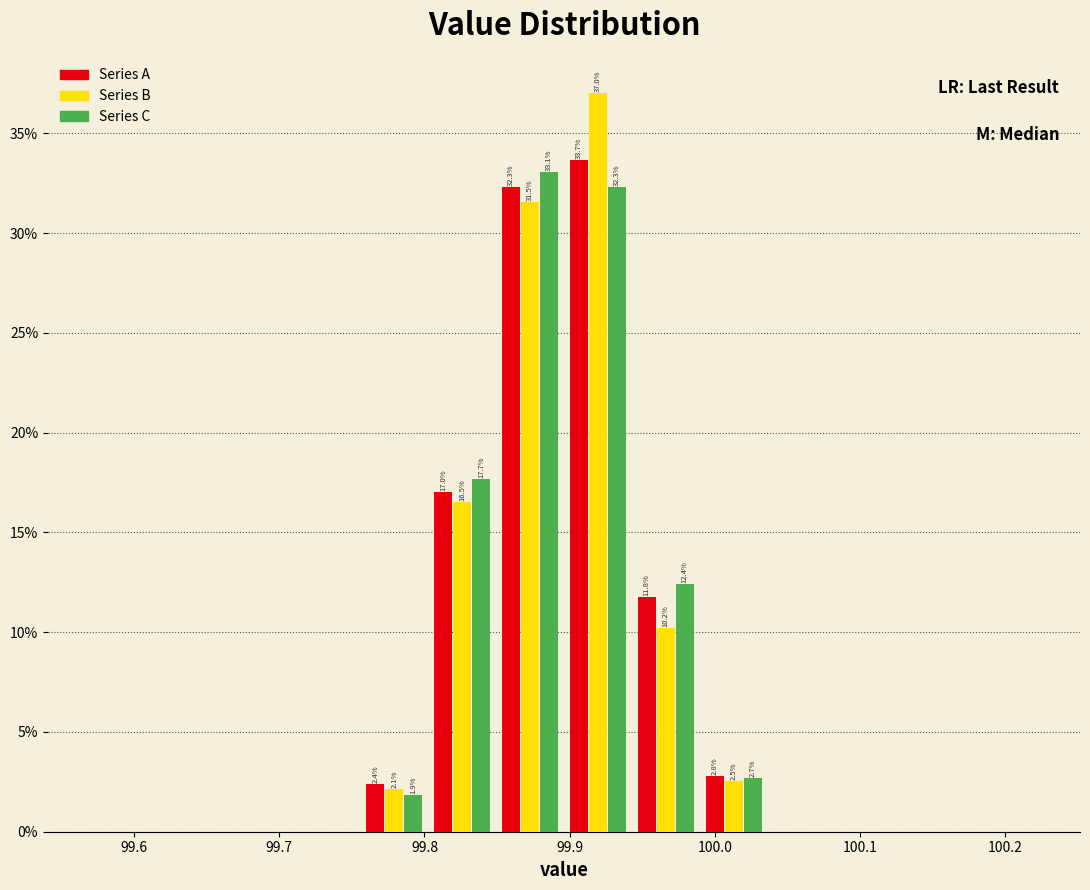

In the Series B series, which range on the x-axis has the tallest bar?

99.90 to 99.94